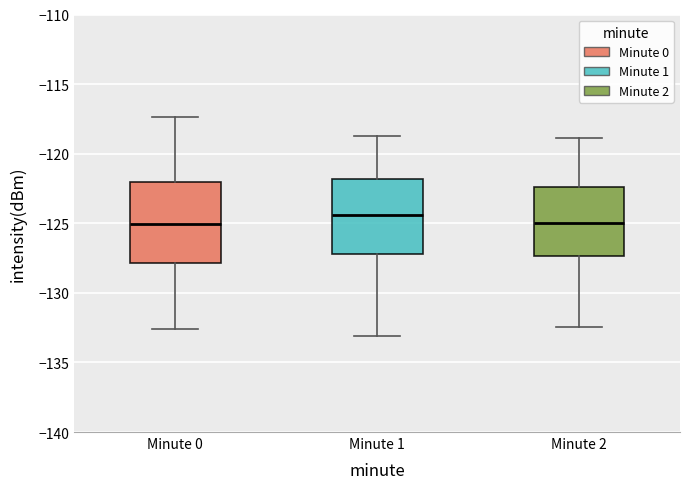

Where is the upper edge of the box for Minute 2 on the y-axis? The values are not printed on the chart, so give them approximately, as read against the axis.

-122.5